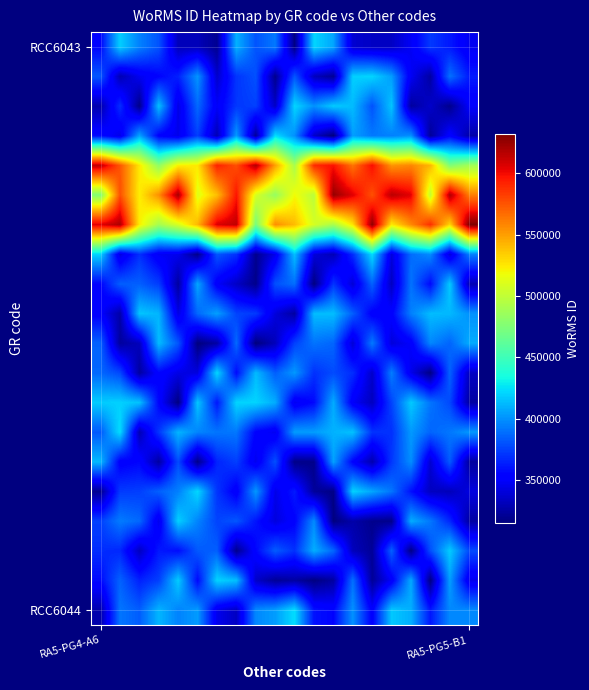

What is the maximum value shown in the chart?

632438.7